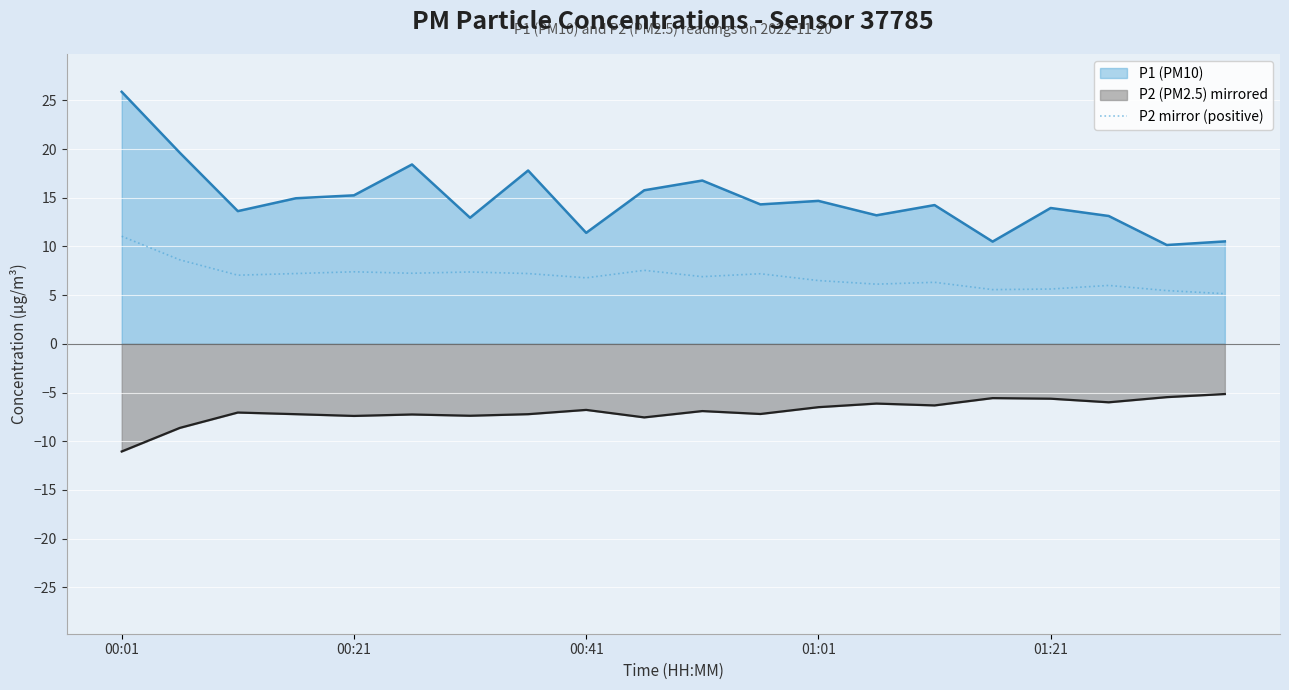

At which category is the sum across all series the highest?

00:01